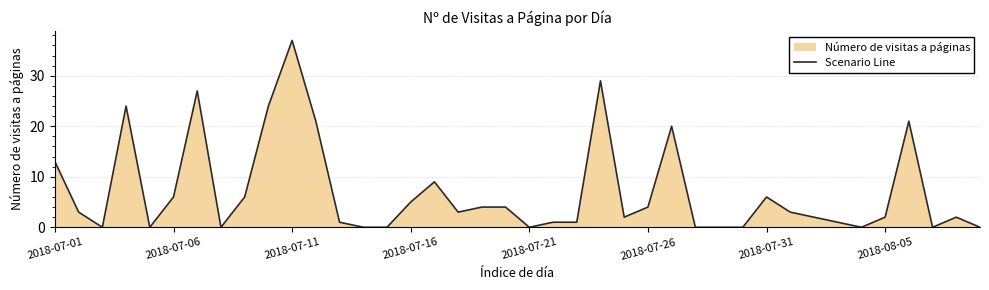

Reading left to right, transcribe all the data shown in this chart.

13	3	0	24	0	6	27	0	6	24	37	21	1	0	0	5	9	3	4	4	0	1	1	29	2	4	20	0	0	0	6	3	2	1	0	2	21	0	2	0